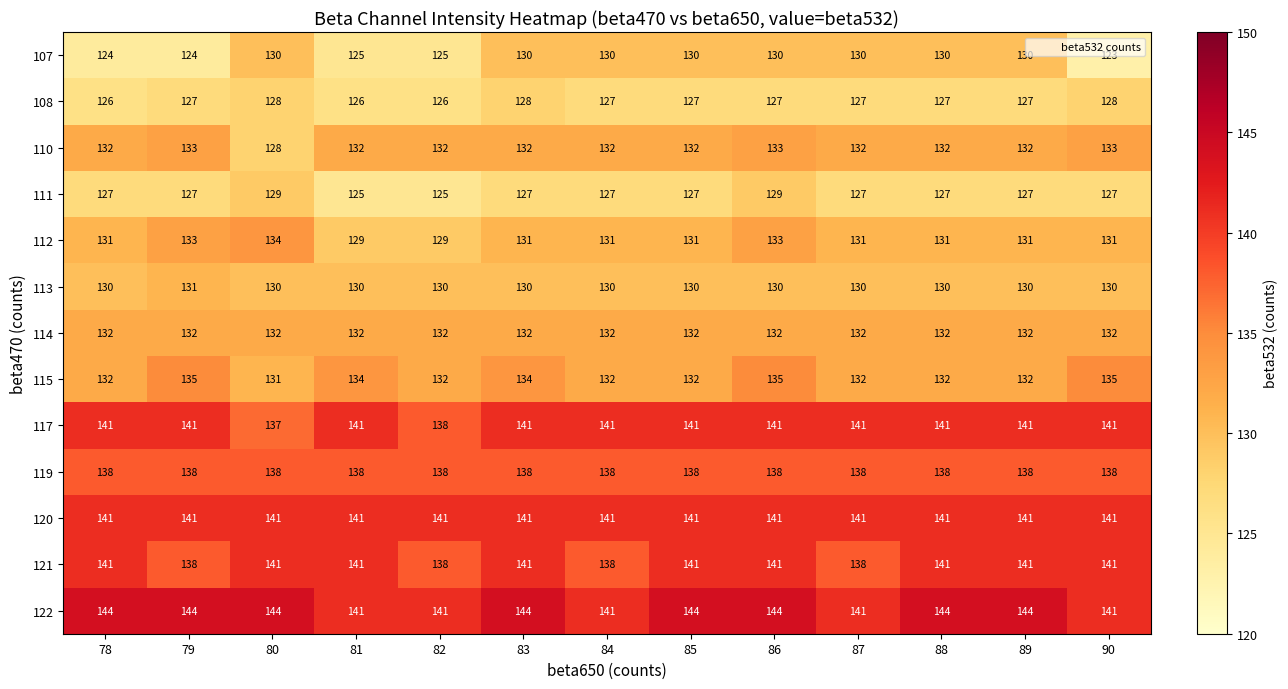

What is the difference between the second highest and second lowest values in the 111 series?

4